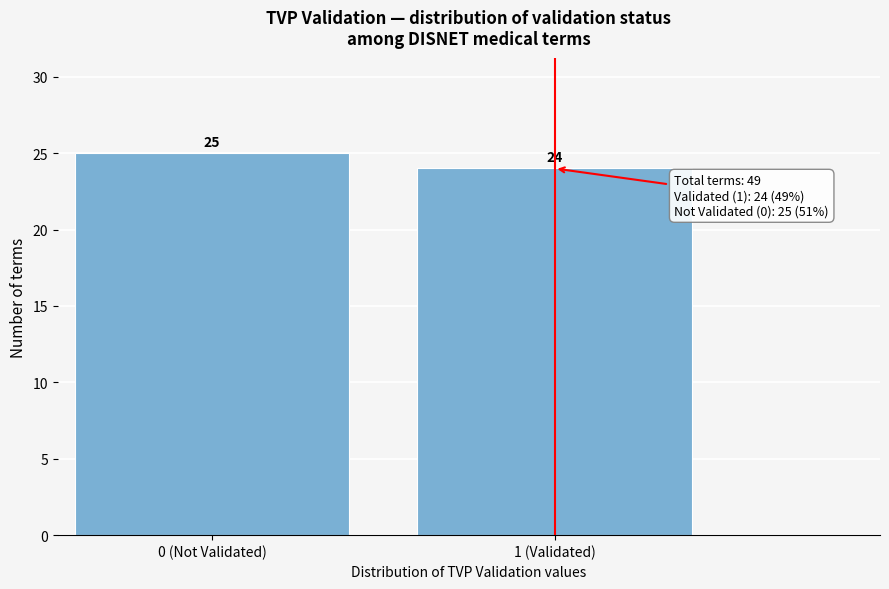

Reading left to right, list all the values displayed in this chart.

25	24